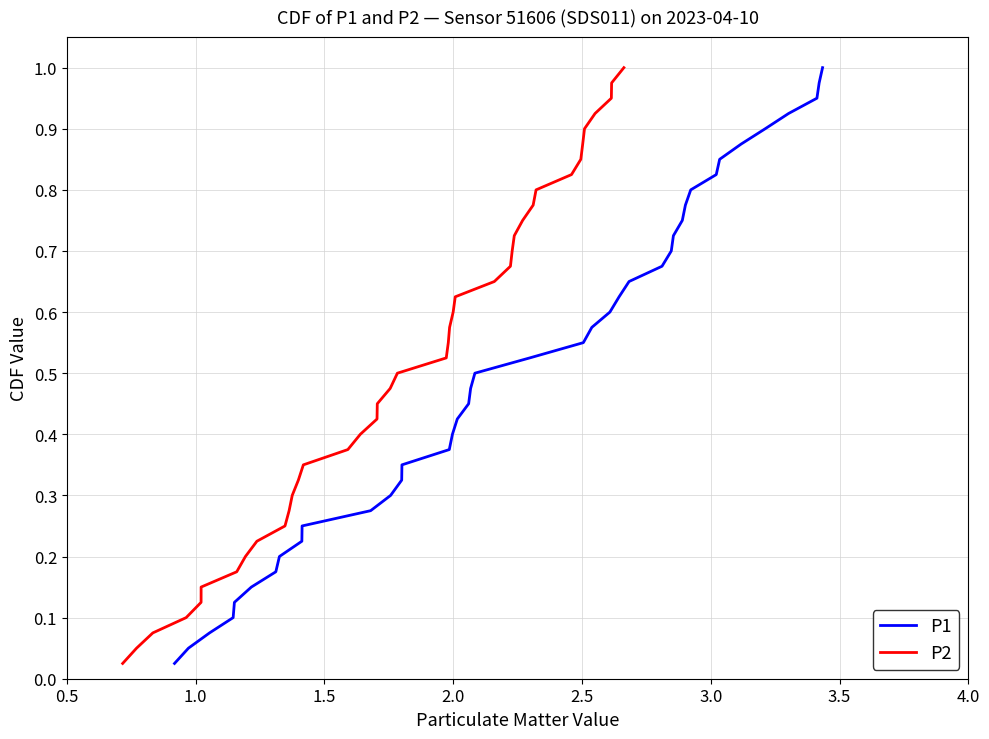

What is the greatest value displayed?

1.0